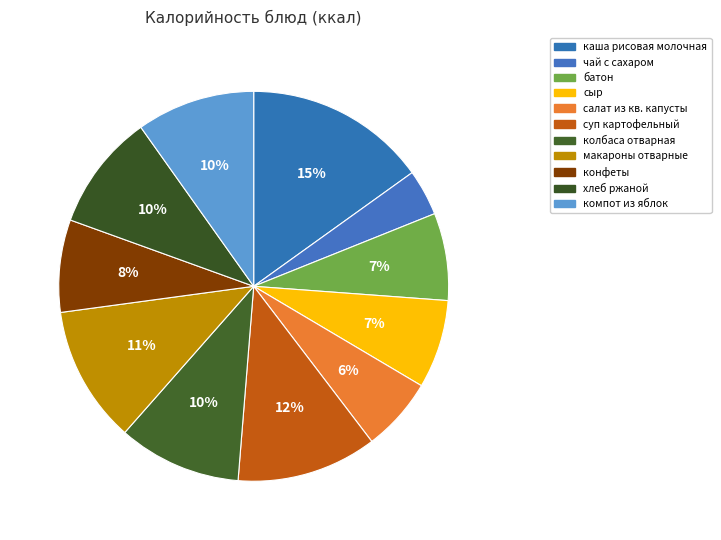

Count the number of slices in the pie.

11